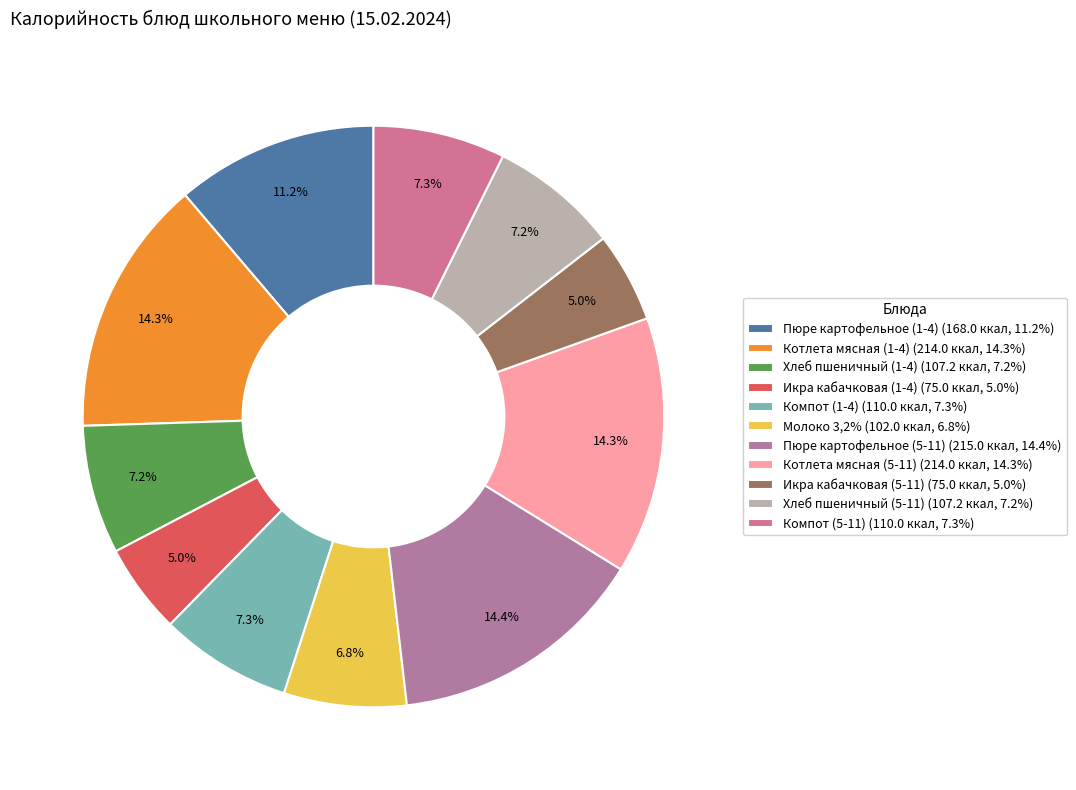

Rank the categories by value from lowest to highest.

Икра кабачковая (1-4), Икра кабачковая (5-11), Молоко 3,2%, Хлеб пшеничный (1-4), Хлеб пшеничный (5-11), Компот (1-4), Компот (5-11), Пюре картофельное (1-4), Котлета мясная (1-4), Котлета мясная (5-11), Пюре картофельное (5-11)